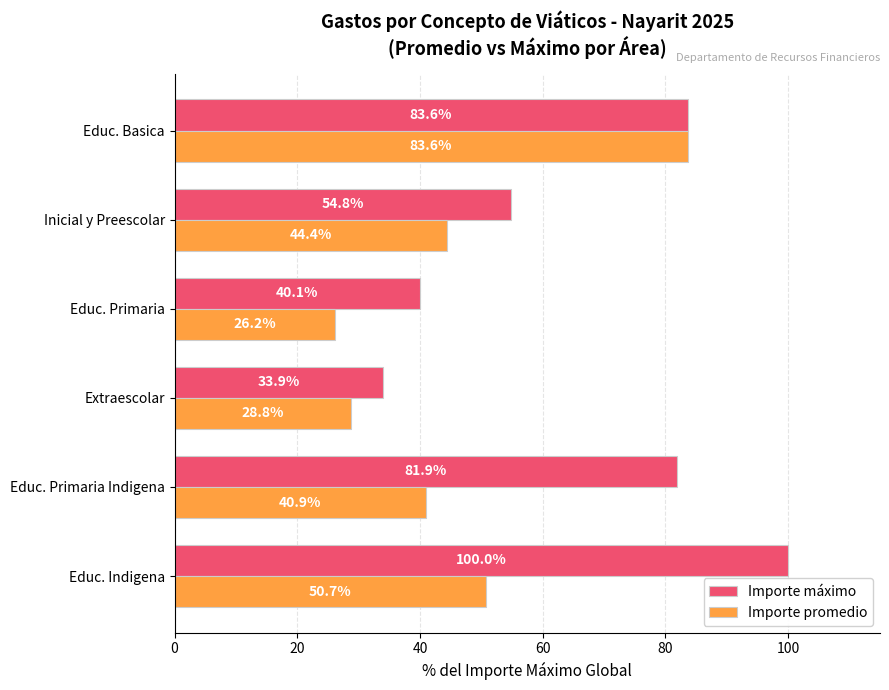

What is the sum of the Importe máximo values at Extraescolar and Educ. Primaria Indigena?

115.8